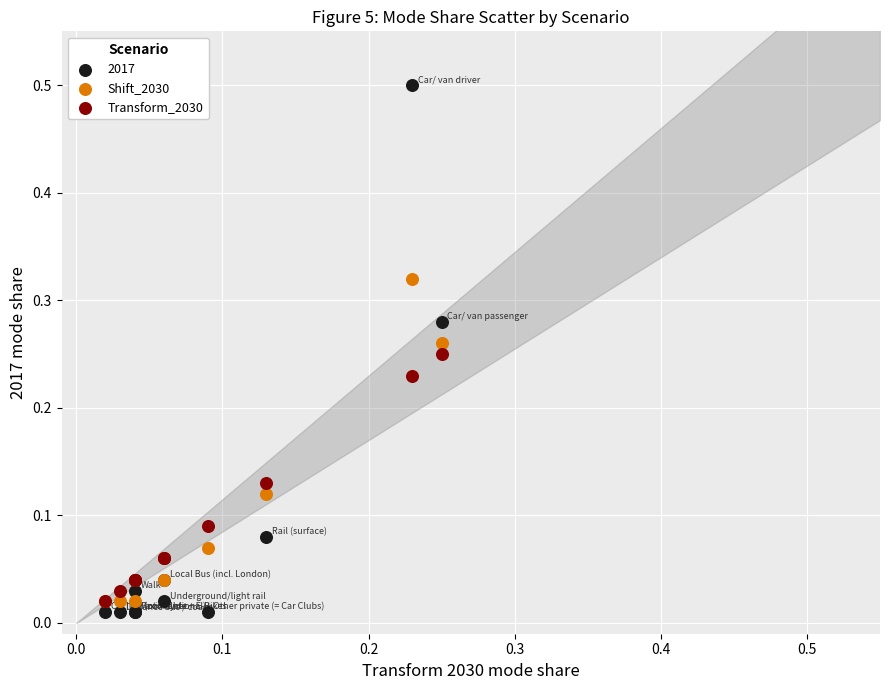

What are all the series names shown in the legend?

2017, Shift_2030, Transform_2030